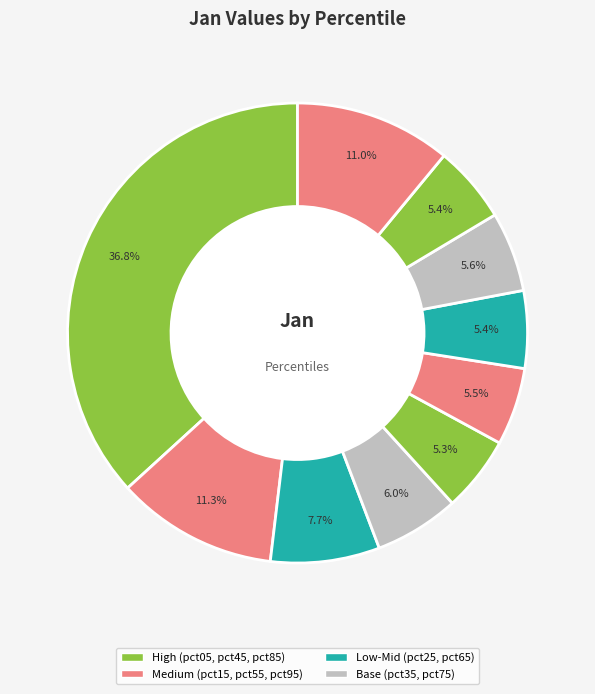

How many slices are in this pie chart?

10